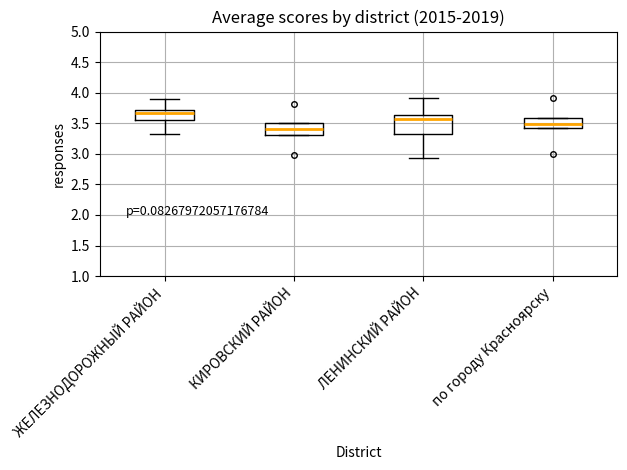

Which box is the tallest, from its lower edge to its upper edge?

ЛЕНИНСКИЙ РАЙОН